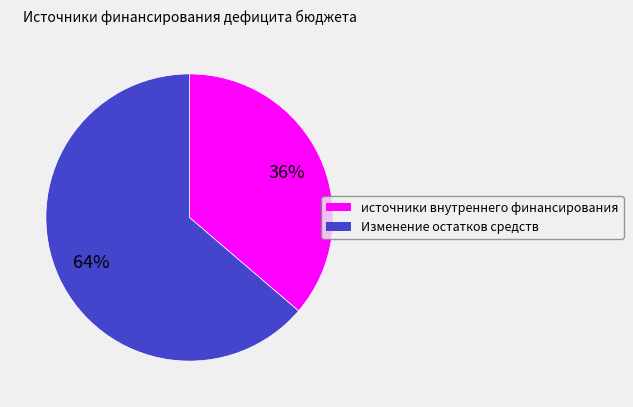

Which category has the smallest portion of the pie?

источники внутреннего финансирования